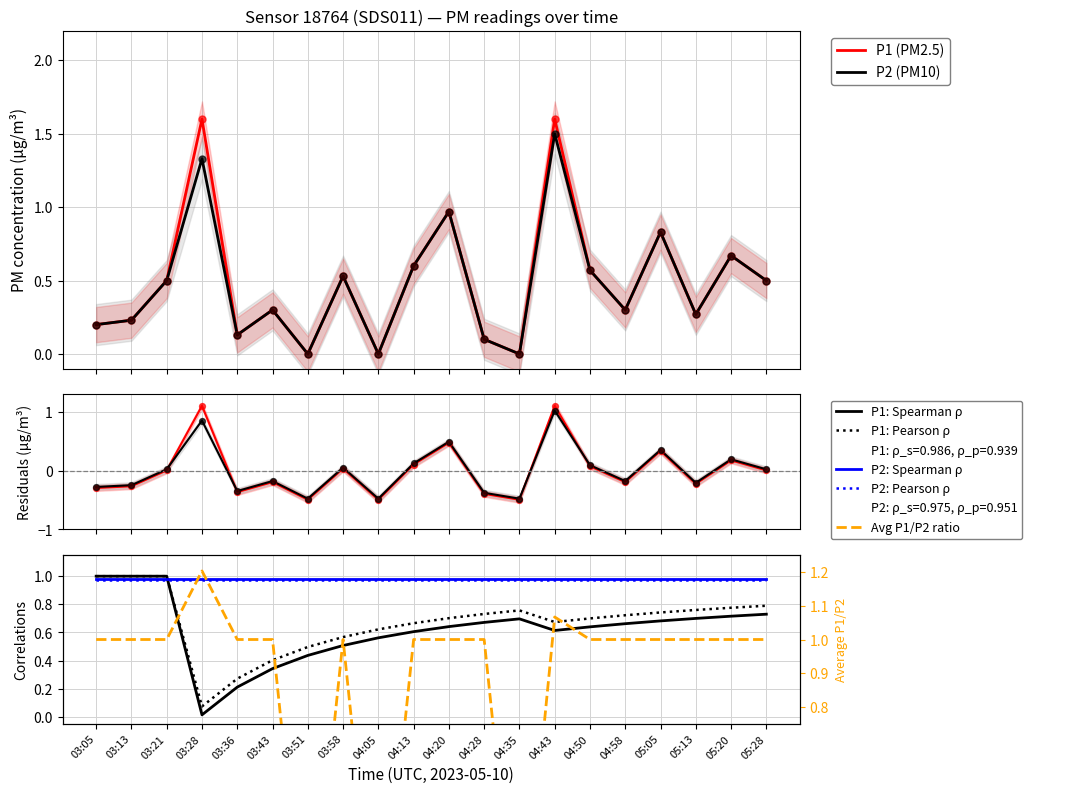

Which series has the largest total across all categories?

P1